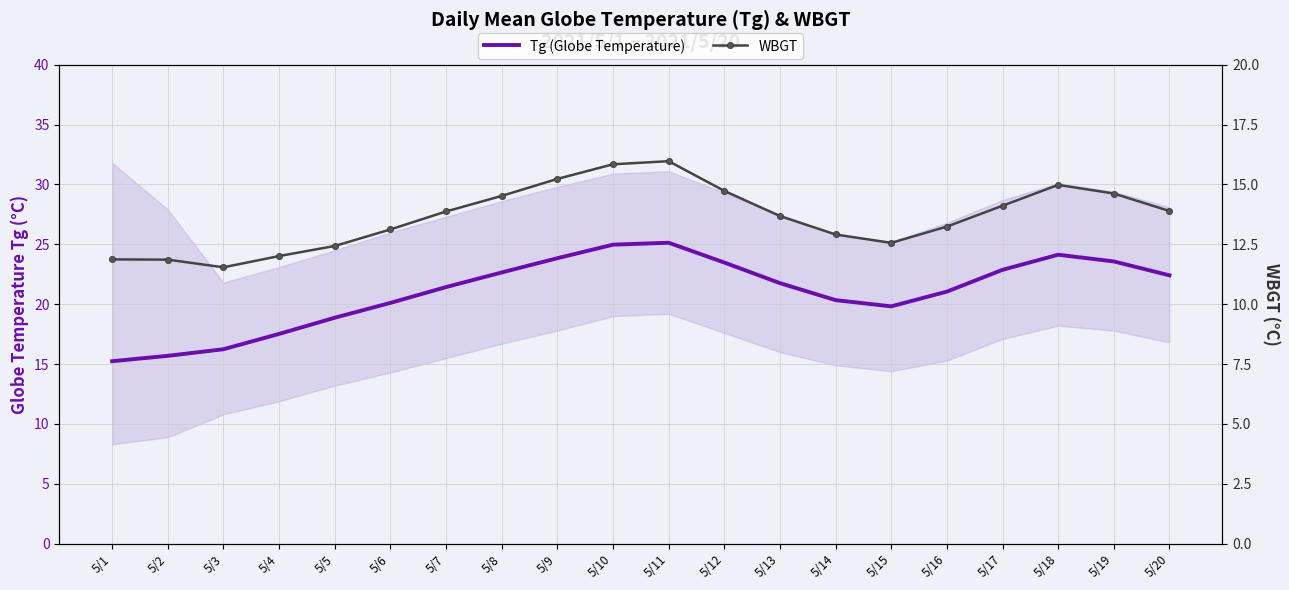

Reading right to left, extract all data points from this chart.

Tg (Globe Temperature): 5/20=22.4	5/19=23.6	5/18=24.1	5/17=22.9	5/16=21.1	5/15=19.8	5/14=20.3	5/13=21.8	5/12=23.5	5/11=25.1	5/10=25.0	5/9=23.8	5/8=22.6	5/7=21.4	5/6=20.1	5/5=18.9	5/4=17.5	5/3=16.2	5/2=15.7	5/1=15.2
WBGT: 5/20=13.9	5/19=14.6	5/18=15.0	5/17=14.1	5/16=13.2	5/15=12.6	5/14=12.9	5/13=13.7	5/12=14.7	5/11=16.0	5/10=15.8	5/9=15.2	5/8=14.5	5/7=13.9	5/6=13.1	5/5=12.4	5/4=12.0	5/3=11.5	5/2=11.9	5/1=11.9